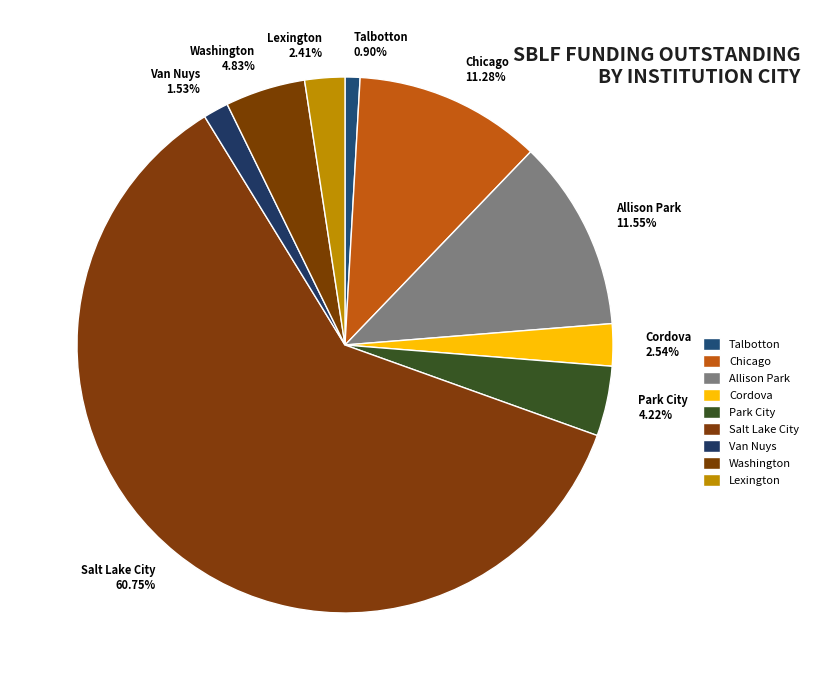

What is the majority slice?

Salt Lake City